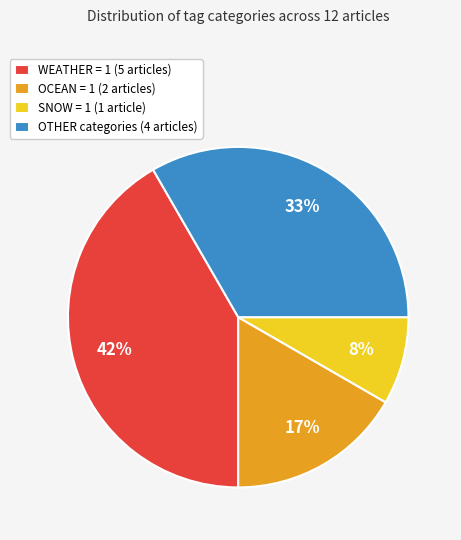

Which category has the biggest portion of the pie?

WEATHER = 1 (5 articles)